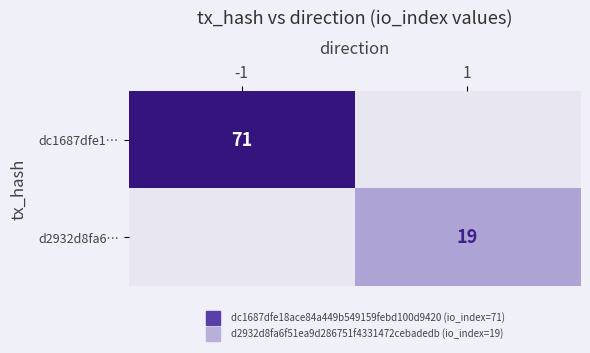

Which series changed the most between -1 and 1?

dc1687dfe1…